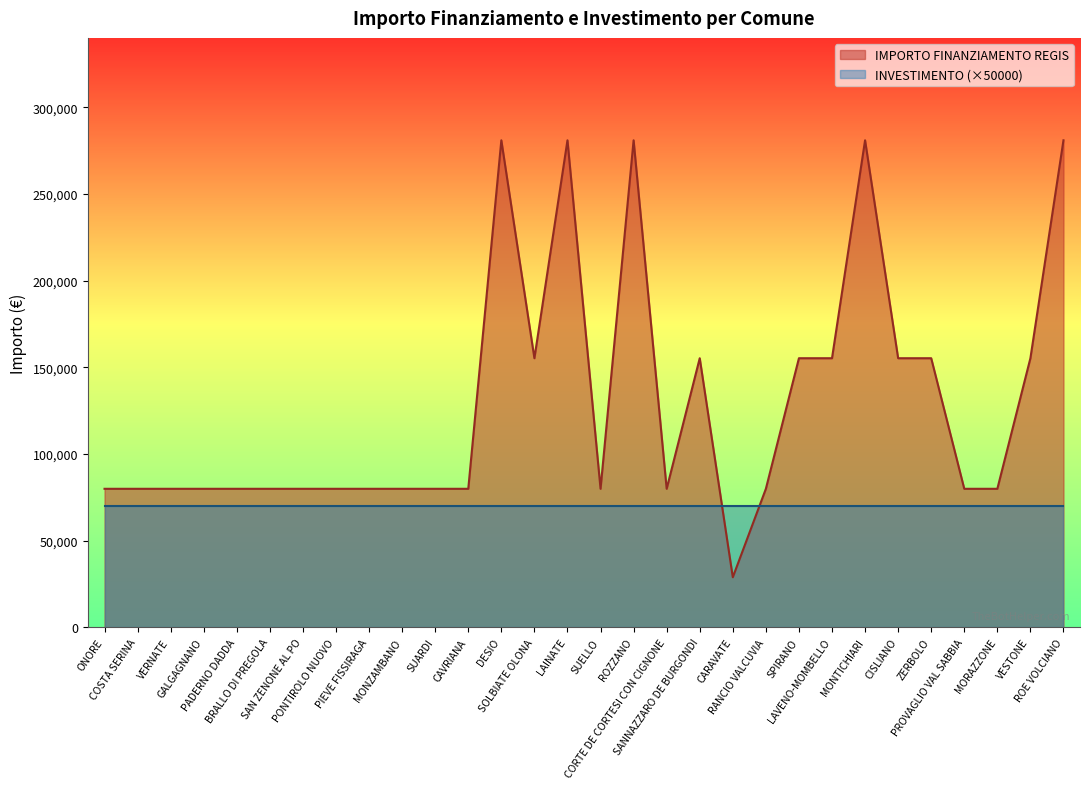

Rank the categories by value from lowest to highest.

CARAVATE, ONORE, COSTA SERINA, VERNATE, GALGAGNANO, PADERNO DADDA, BRALLO DI PREGOLA, SAN ZENONE AL PO, PONTIROLO NUOVO, PIEVE FISSIRAGA, MONZAMBANO, SUARDI, CAVRIANA, SUELLO, CORTE DE CORTESI CON CIGNONE, RANCIO VALCUVIA, PROVAGLIO VAL SABBIA, MORAZZONE, SOLBIATE OLONA, SANNAZZARO DE BURGONDI, SPIRANO, LAVENO-MOMBELLO, CISLIANO, ZERBOLO, VESTONE, DESIO, LAINATE, ROZZANO, MONTICHIARI, ROE VOLCIANO